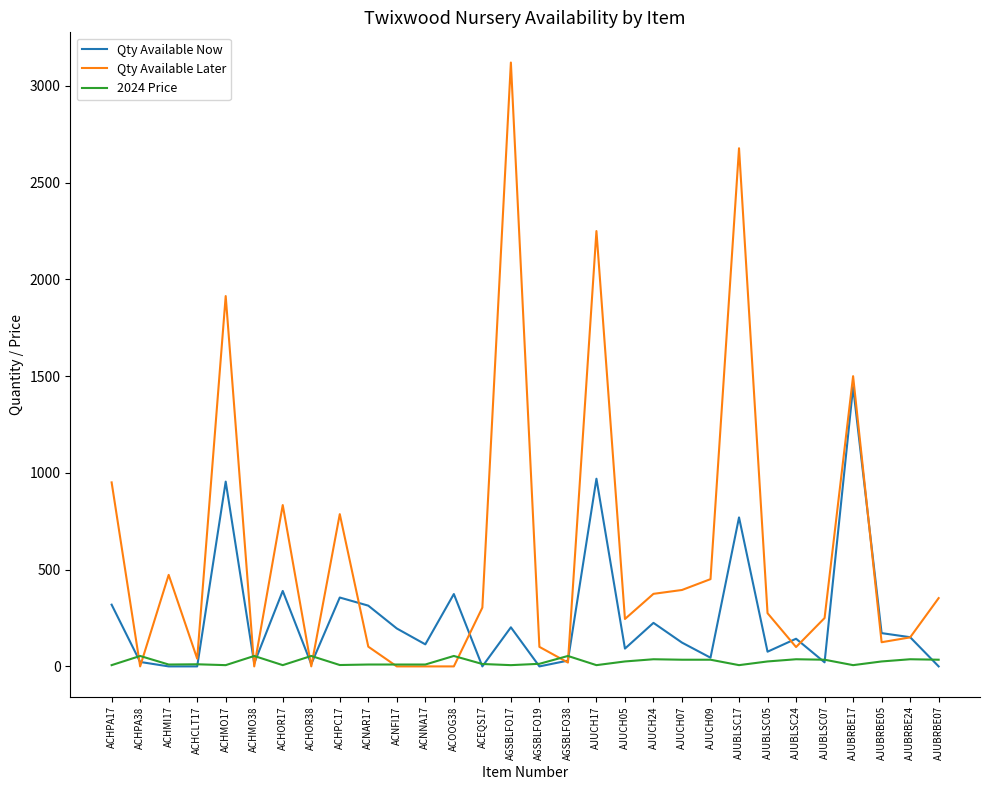

At AJUBRBE17, list the series in order from largest to smallest.

Qty Available Later, Qty Available Now, 2024 Price